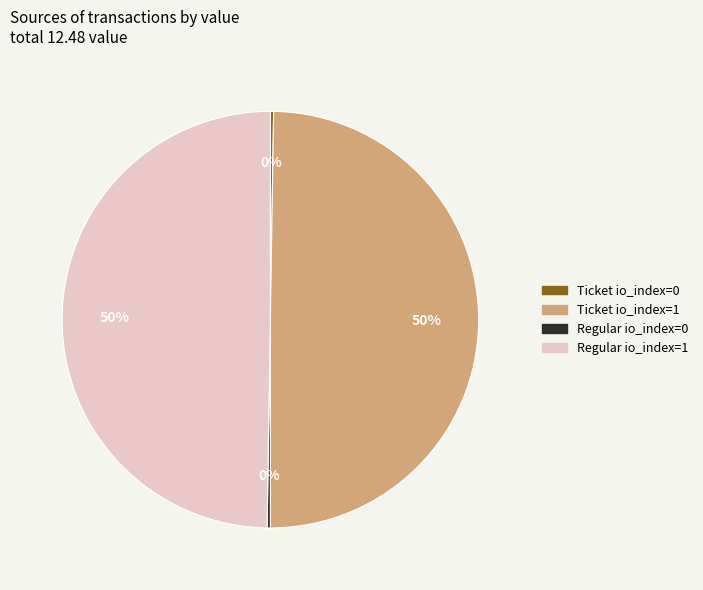

To the nearest percent, what percentage of the pie is Ticket io_index=1?

50%